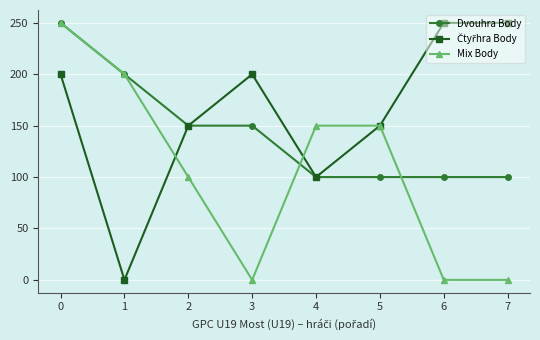

How many lines are shown in the chart?

3